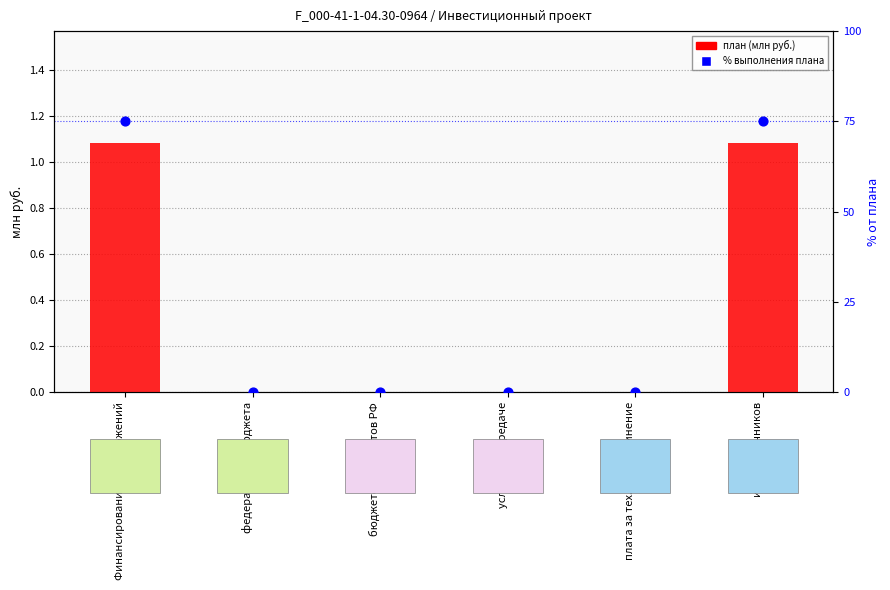

At how many categories does at least one series exceed 60?

2